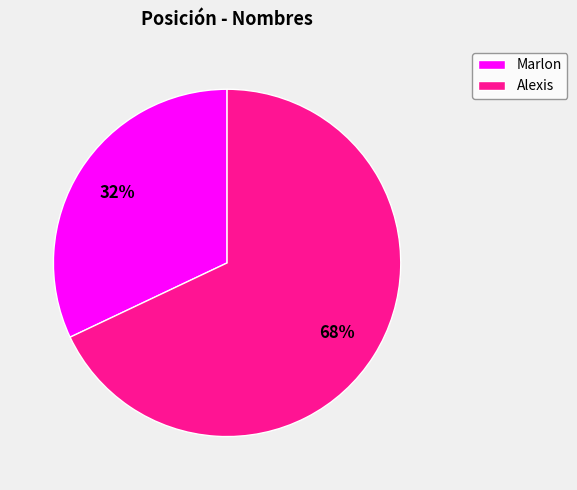

Does Marlon represent more than half of the total?

No